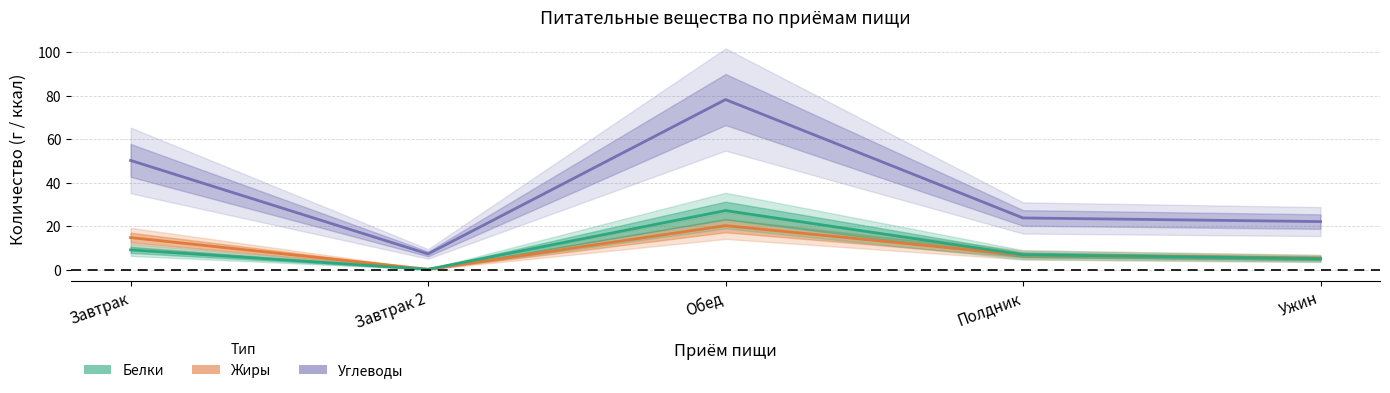

Reading left to right, extract all data points from this chart.

Углеводы: 50.3	7.3	78.2	23.9	22.2
Жиры: 14.9	0.3	20.3	6.8	5.4
Белки: 9.2	0.3	27.3	7.0	5.2